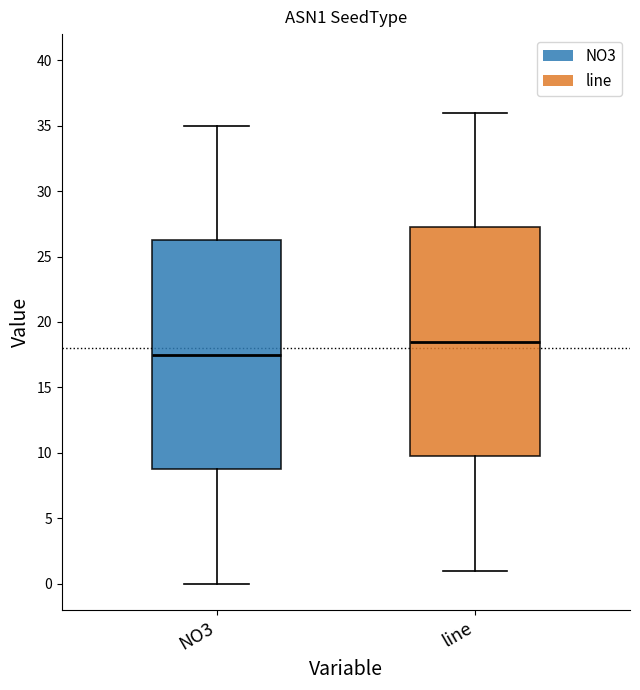

Which box's median line is the highest?

line